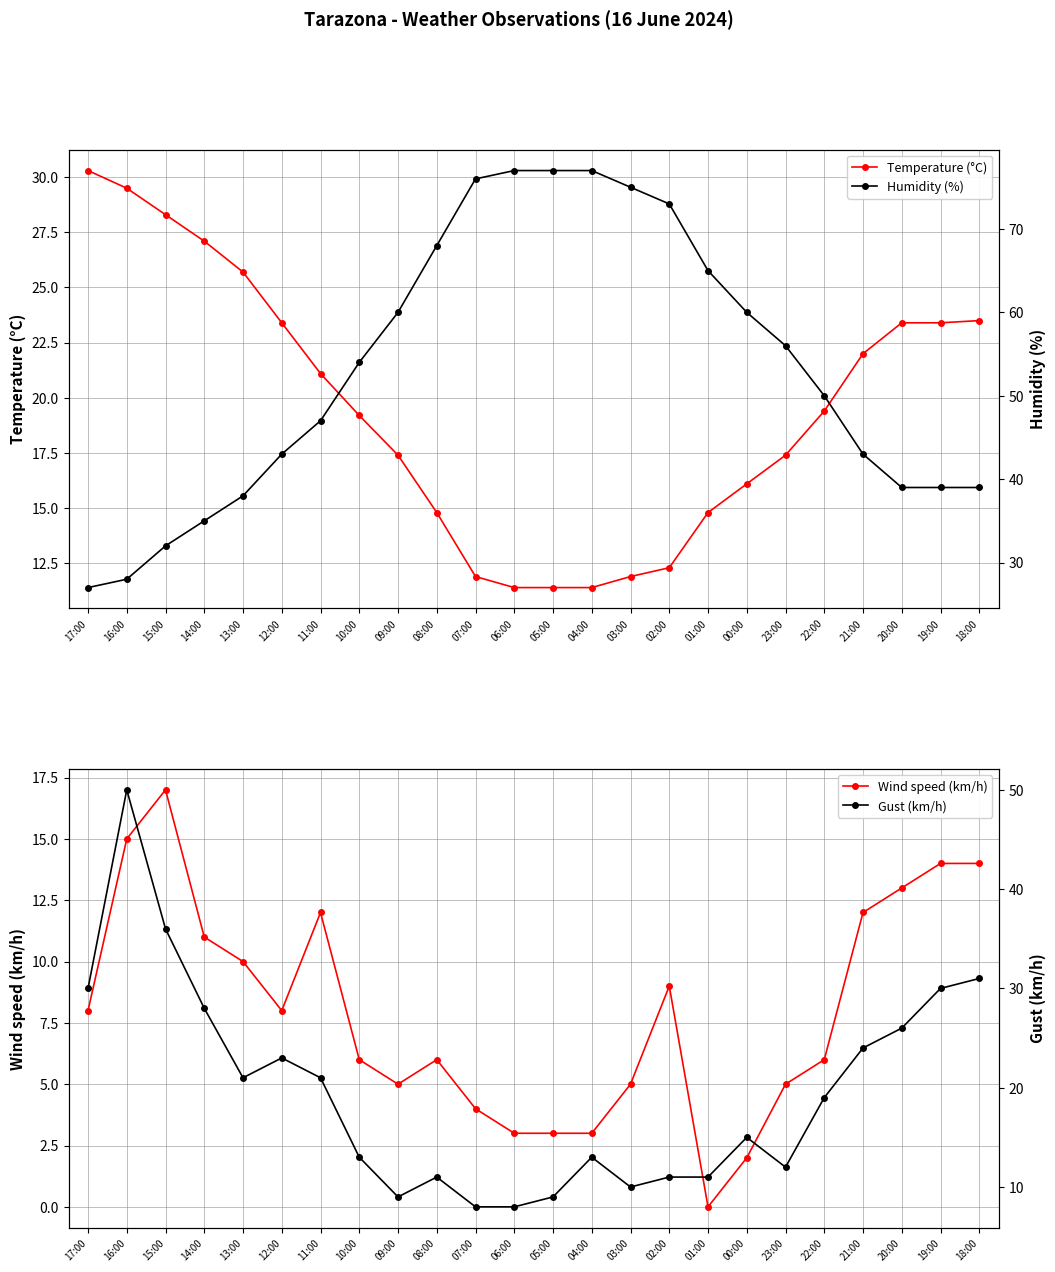

List the series in order of their peak value, highest first.

Humidity (%), Gust (km/h), Temperature (°C), Wind speed (km/h)